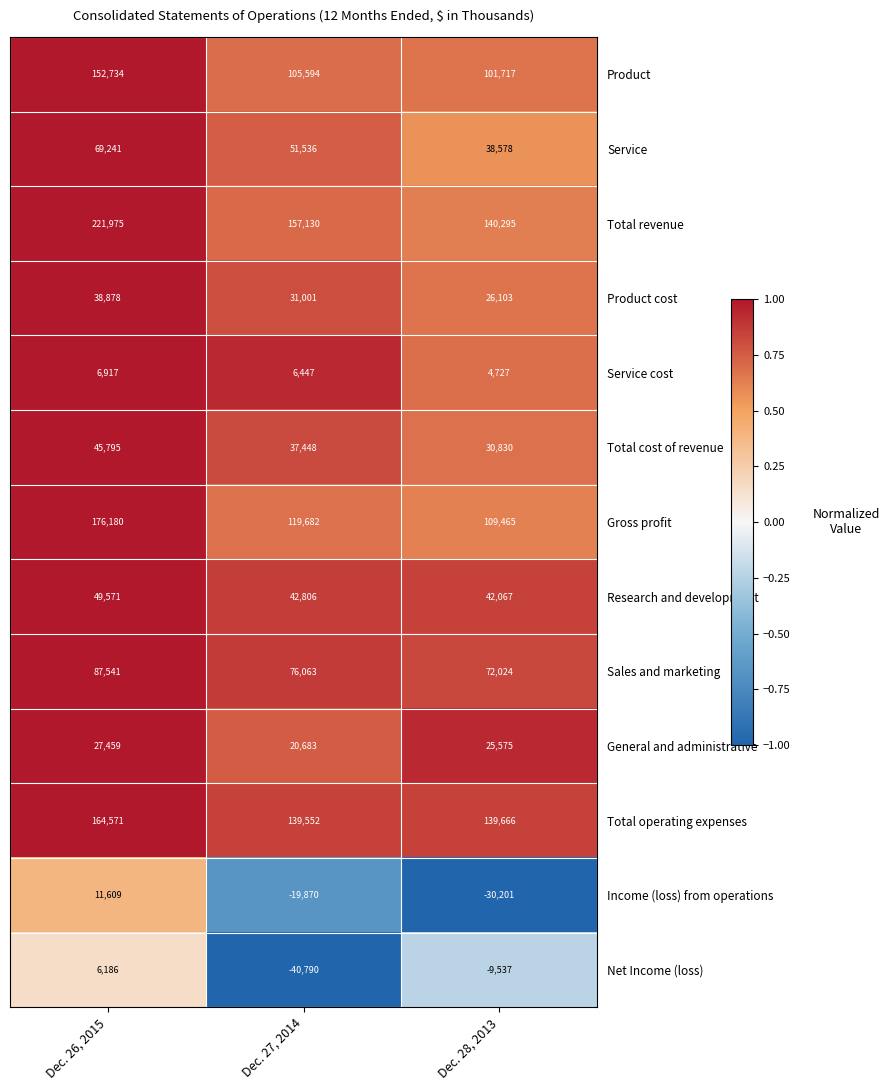

What is the difference between the highest and lowest values at Dec. 27, 2014?

197920